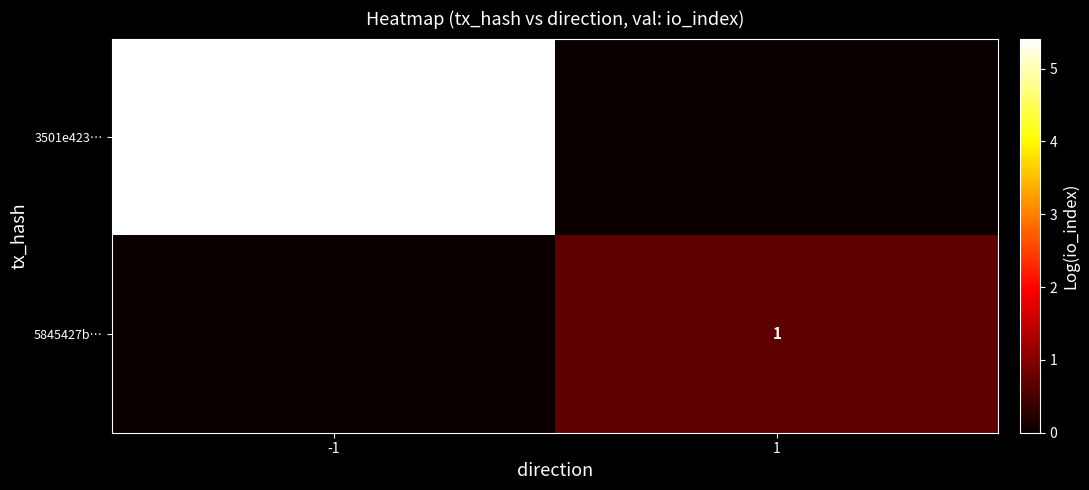

The value of 3501e423… at -1 is 223. True or false?

True